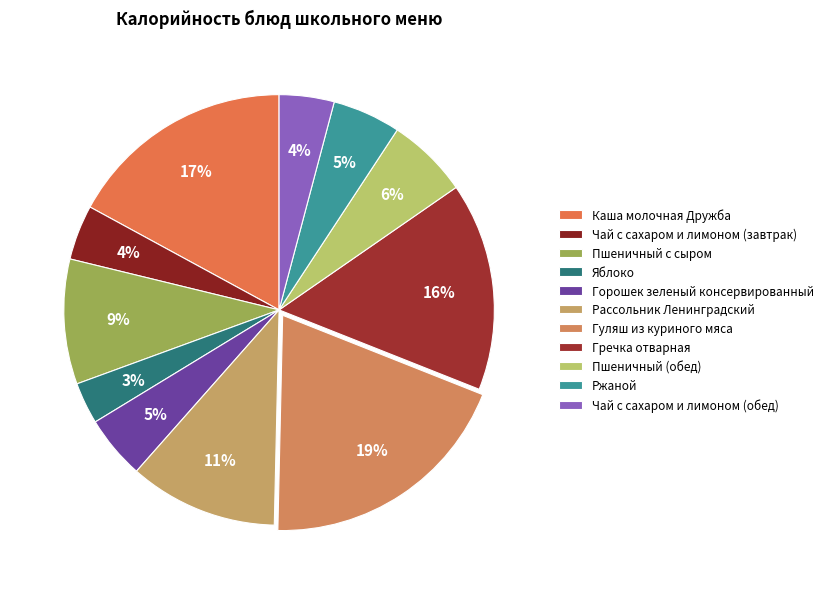

How many segments does this pie chart have?

11